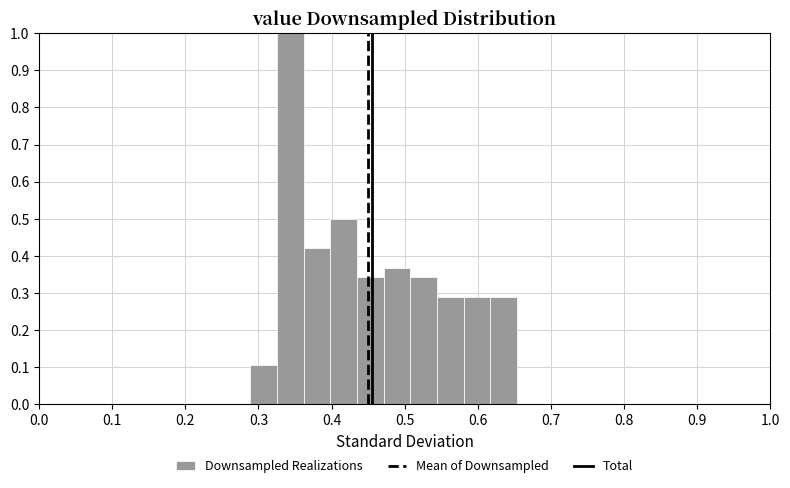

Around what value on the x-axis is the tallest bar? Give the approximate position of its centre, as read against the axis.

0.34